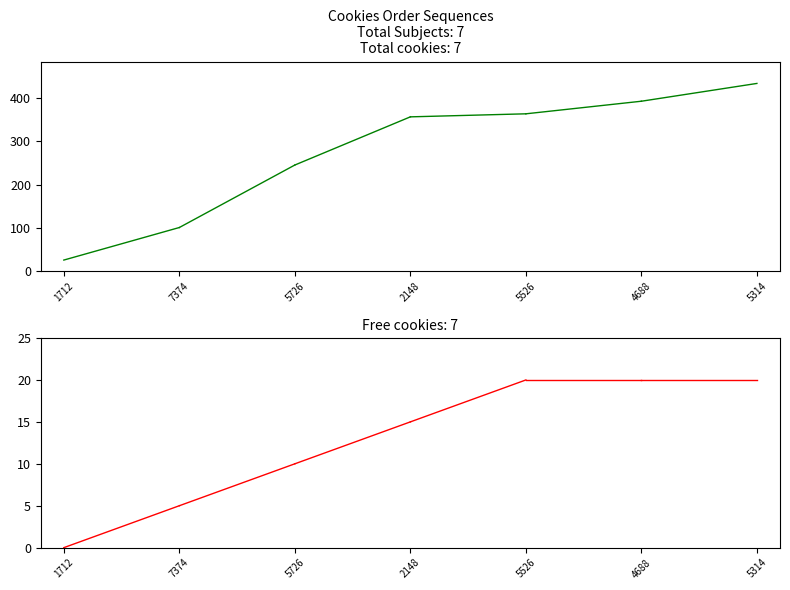

The Total cookies series shows 26 at 1712. True or false?

True